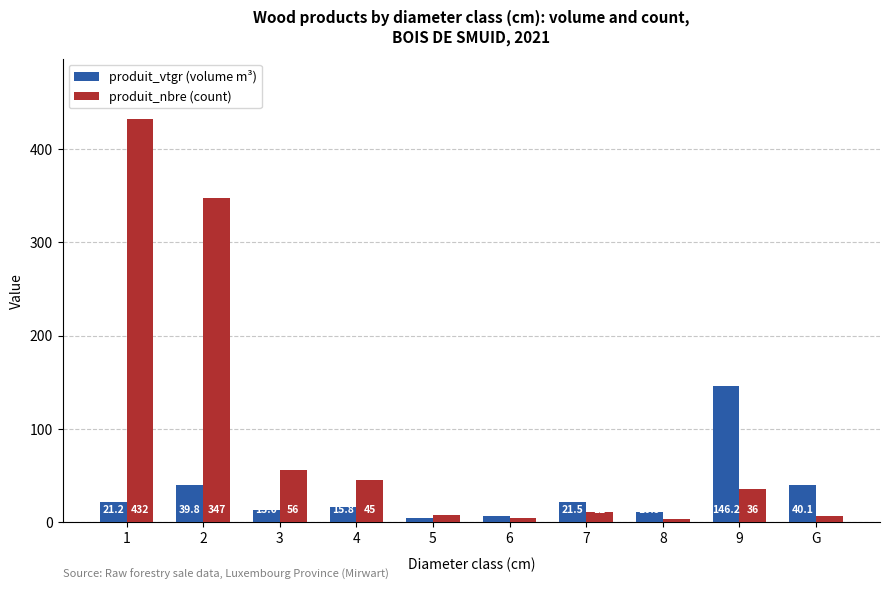

Is the value of produit_nbre (count) at 7 greater than the value of produit_vtgr (volume m³) at 9?

No